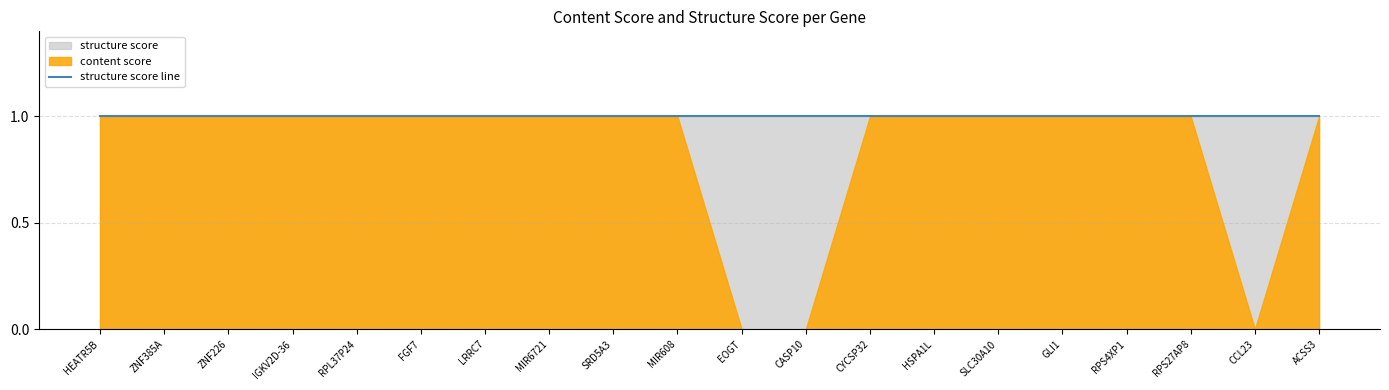

Which category has the lowest value in the structure score series?

HEATR5B